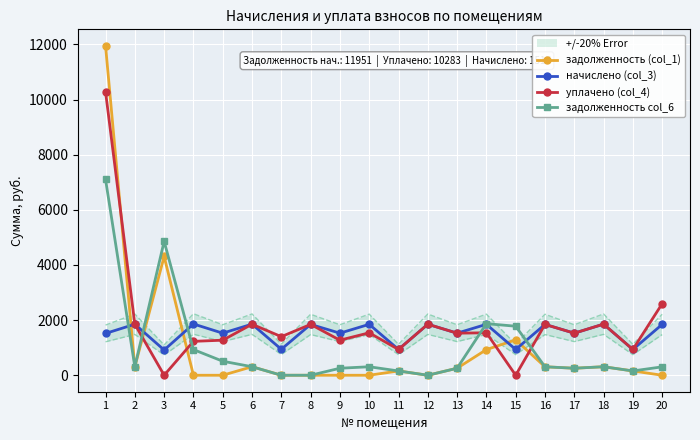

In задолженность col_6, how many points are higher than both neighbors (excluding endpoints)?

4